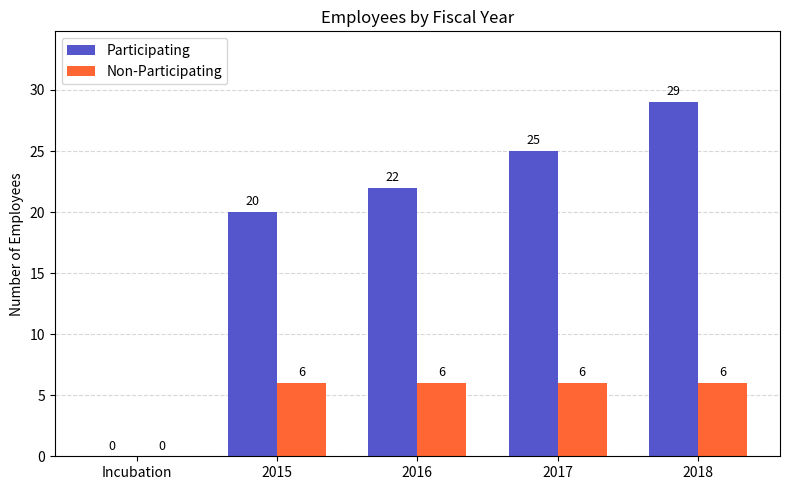

Which series has the largest total across all categories?

Participating